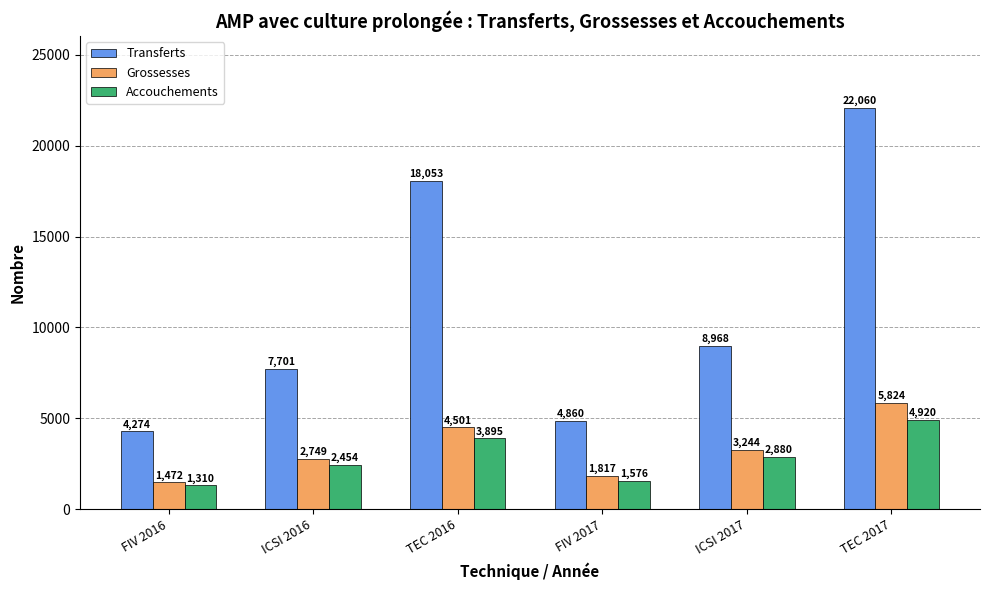

Which category has the lowest value across all series?

FIV 2016